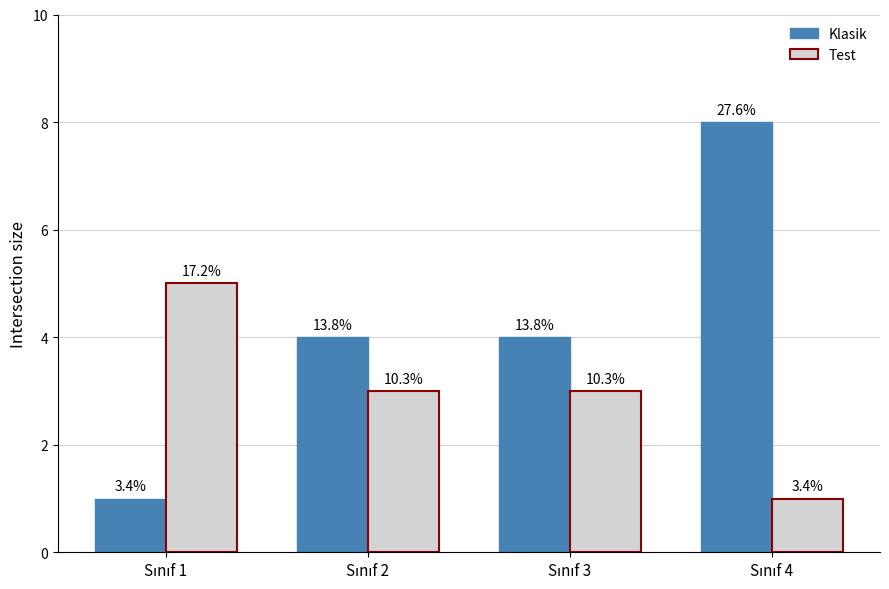

What are all the series names shown in the legend?

Klasik, Test